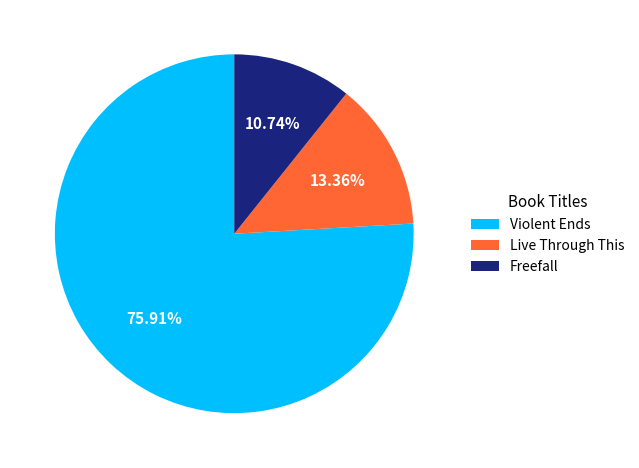

To the nearest percent, what is the difference between the largest and smallest slice percentages?

65%